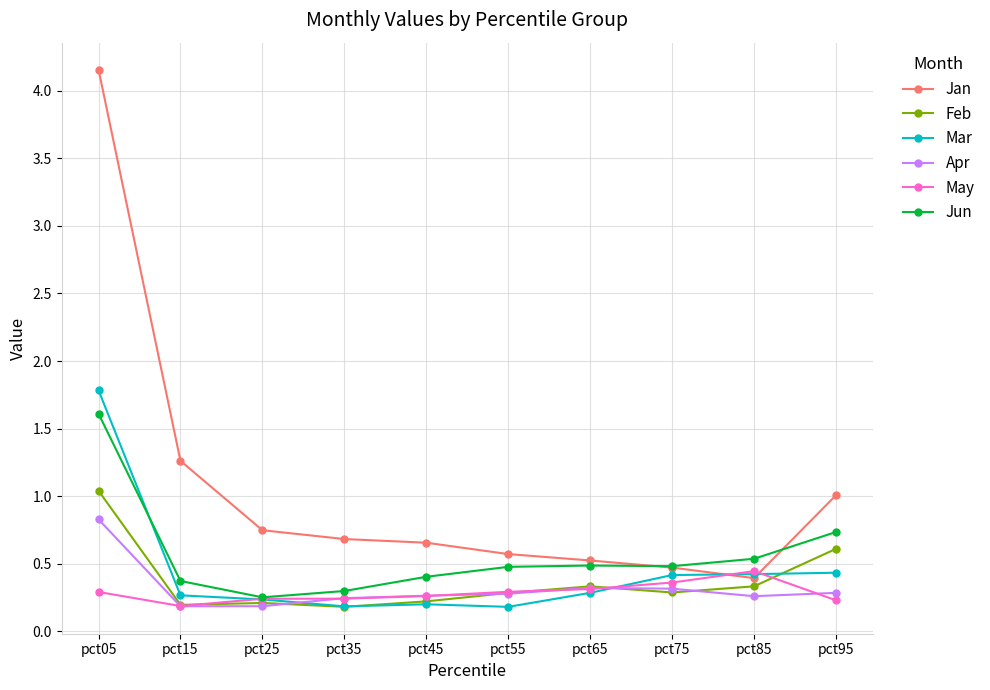

Is it true that May equals 0.4 at pct85?

True